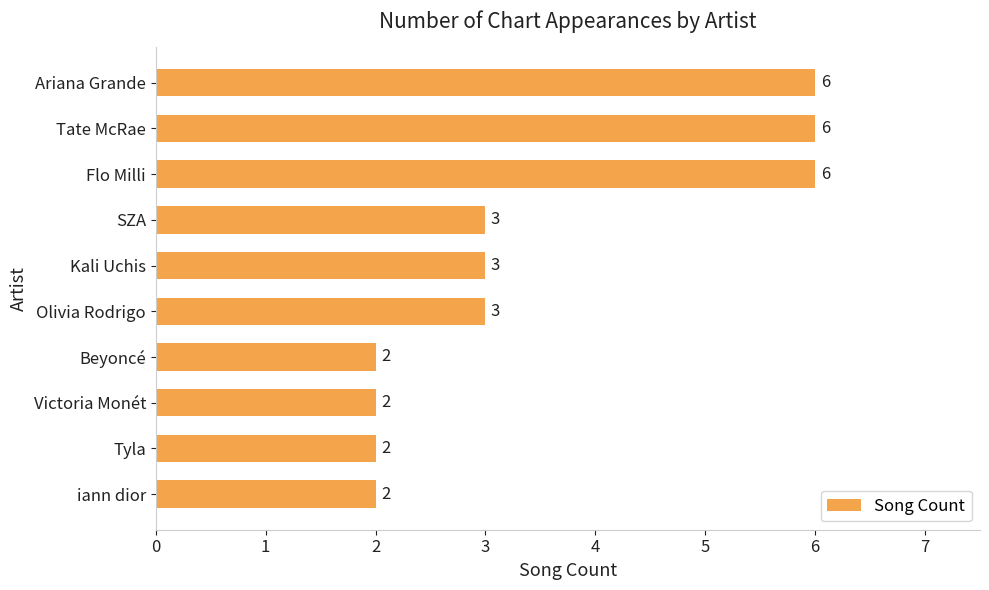

Are the bars horizontal?

Yes